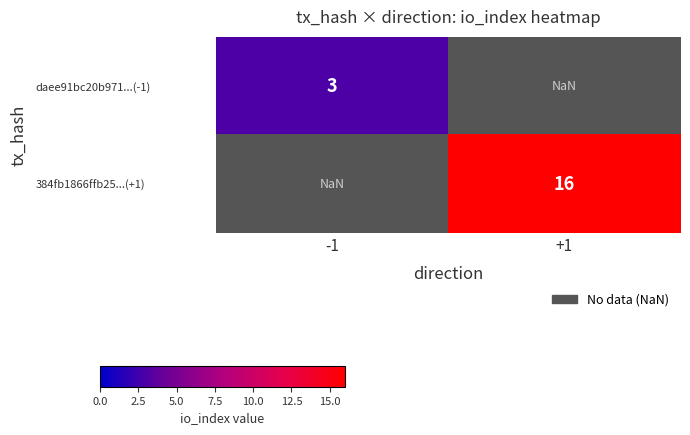

The value of 384fb1866ffb25...(+1) at +1 is 27.7. True or false?

False